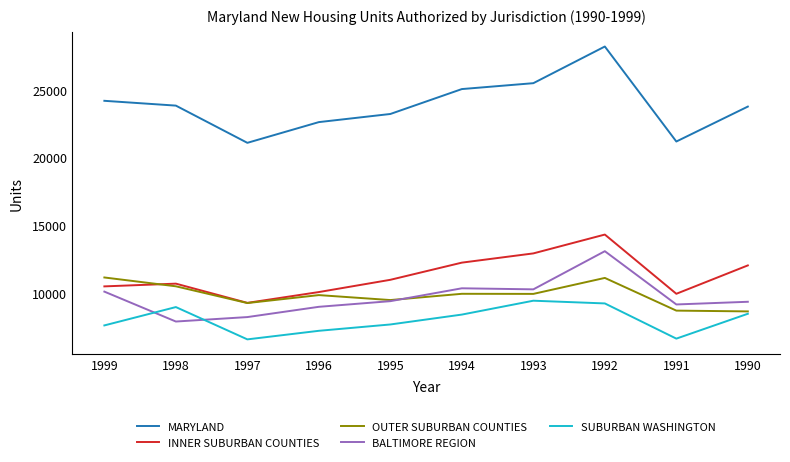

True or false: MARYLAND has a value of 21063 at 1997.

True